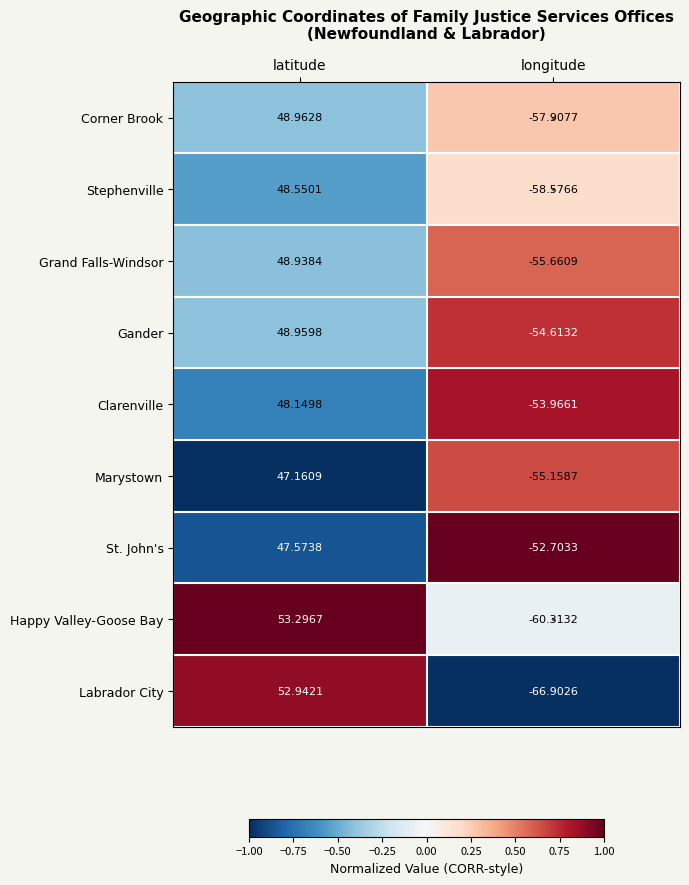

Which series has the widest spread of values?

Labrador City